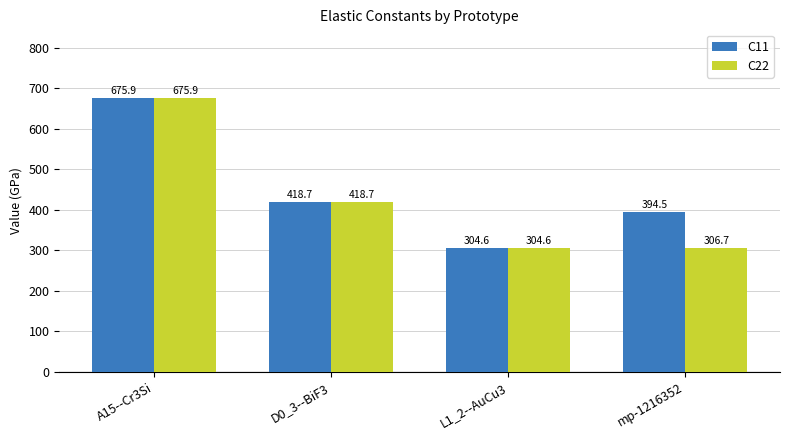

Is the value of C11 at D0_3--BiF3 greater than the value of C22 at mp-1216352?

Yes